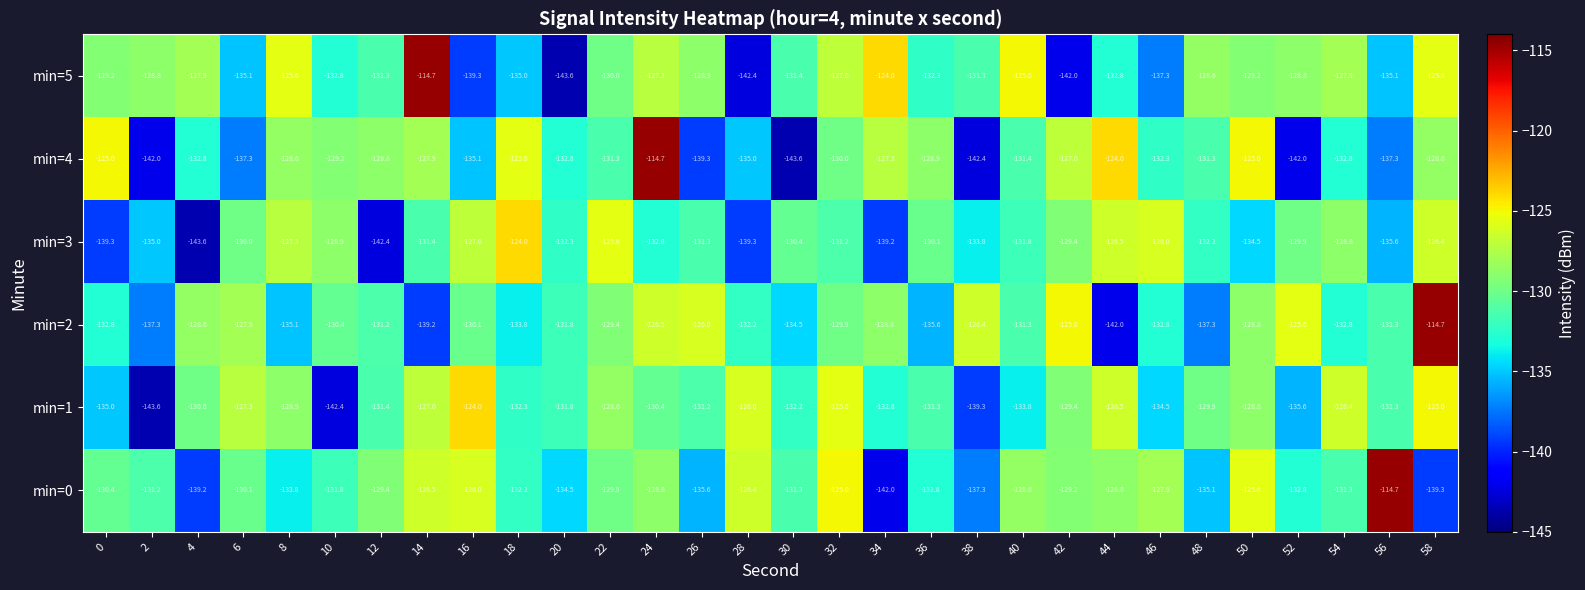

What is the spread (max minus min) of values at 34?

18.0